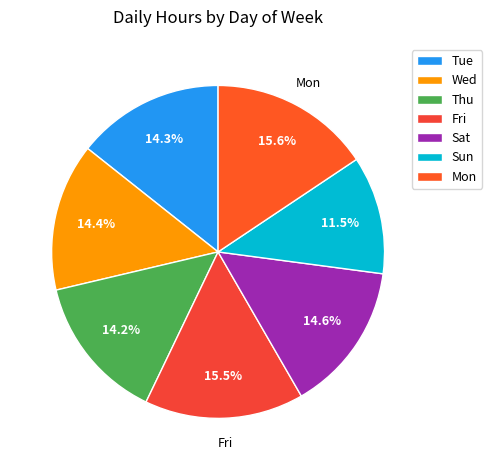

To the nearest percent, what portion does Mon represent?

16%